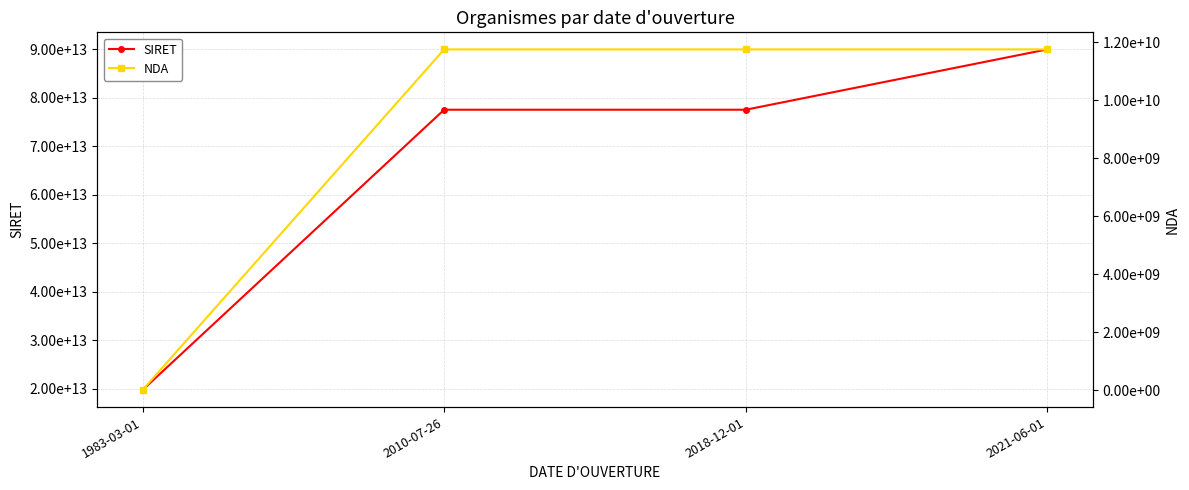

Where does the SIRET series first go above 77572257201109?

2021-06-01